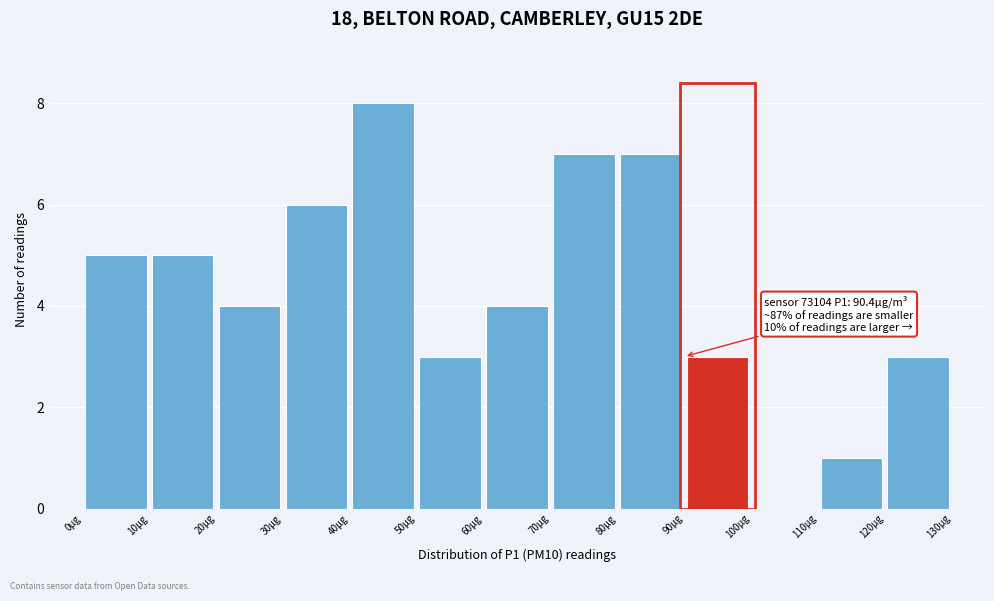

Over which range of the x-axis is the bar tallest?

40 to 50